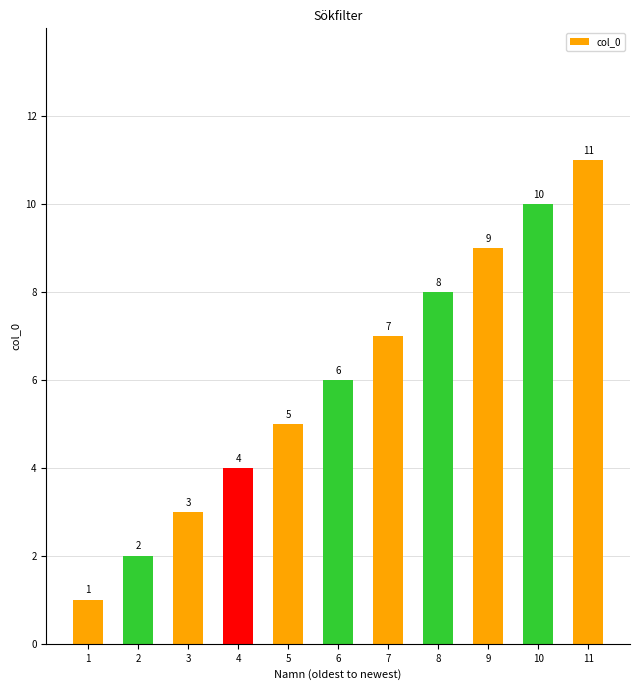

Which label corresponds to the smallest value in the chart?

1